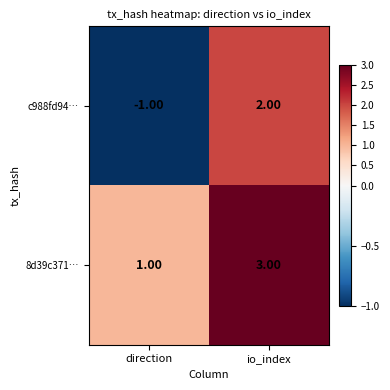

Which series changed the most between direction and io_index?

c988fd94…